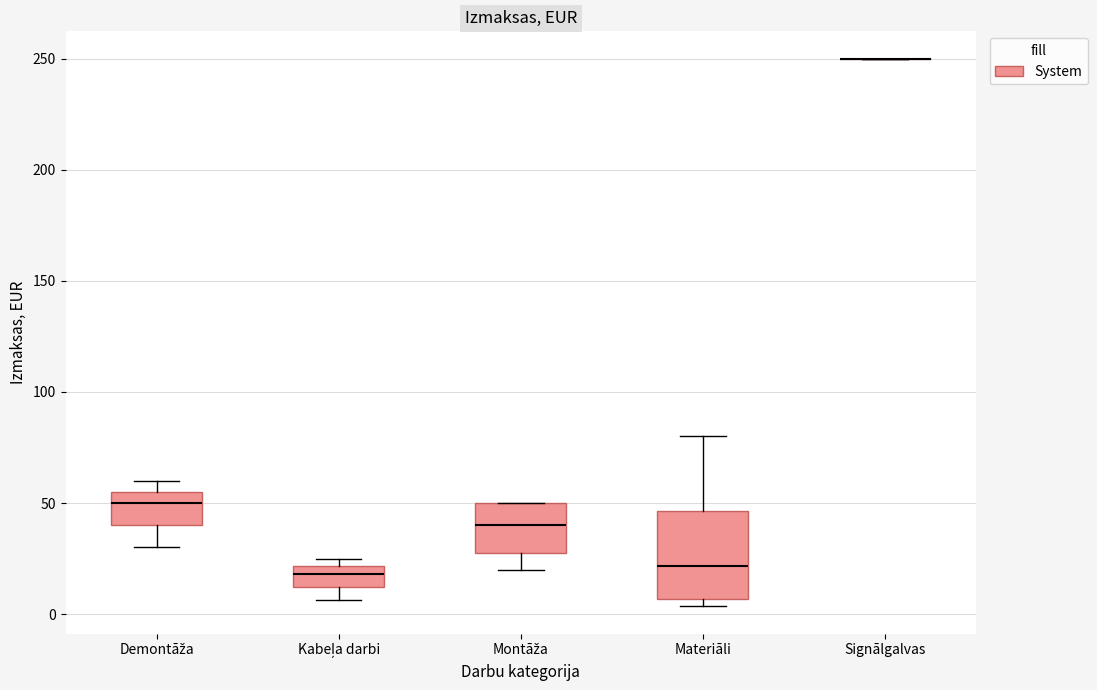

Where is the lower edge of the box for Kabeļa darbi on the y-axis? The values are not printed on the chart, so give them approximately, as read against the axis.

10